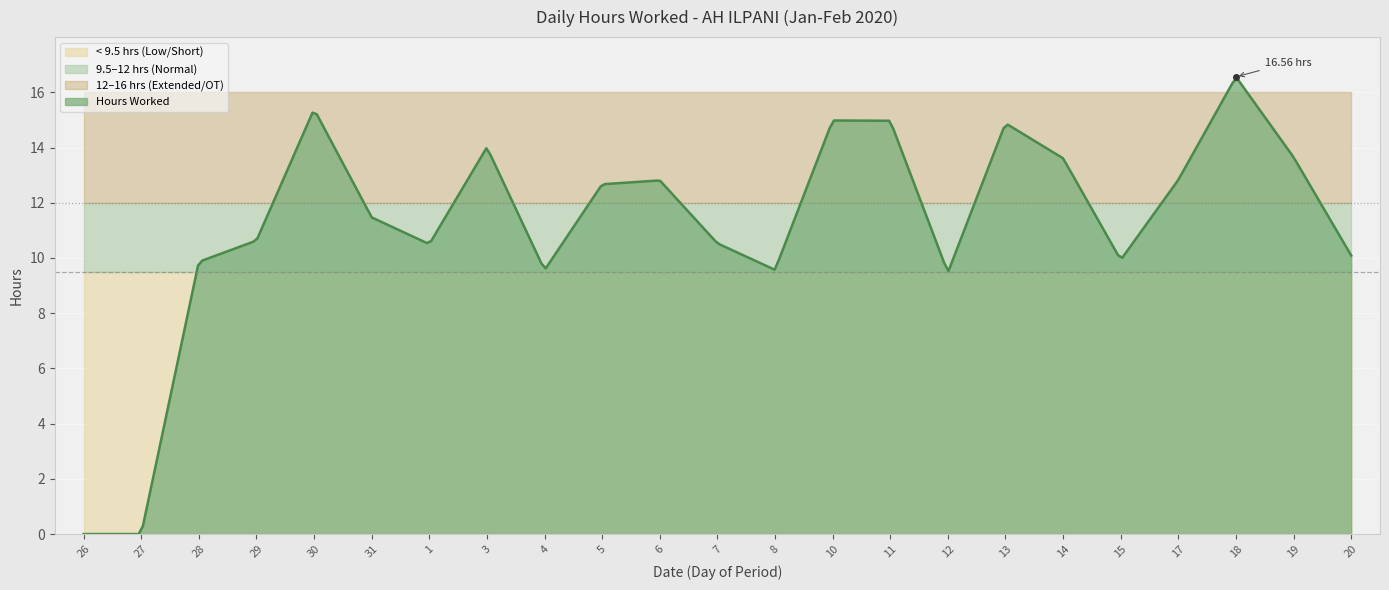

The chart shows a value of 7.0 at 10. True or false?

False